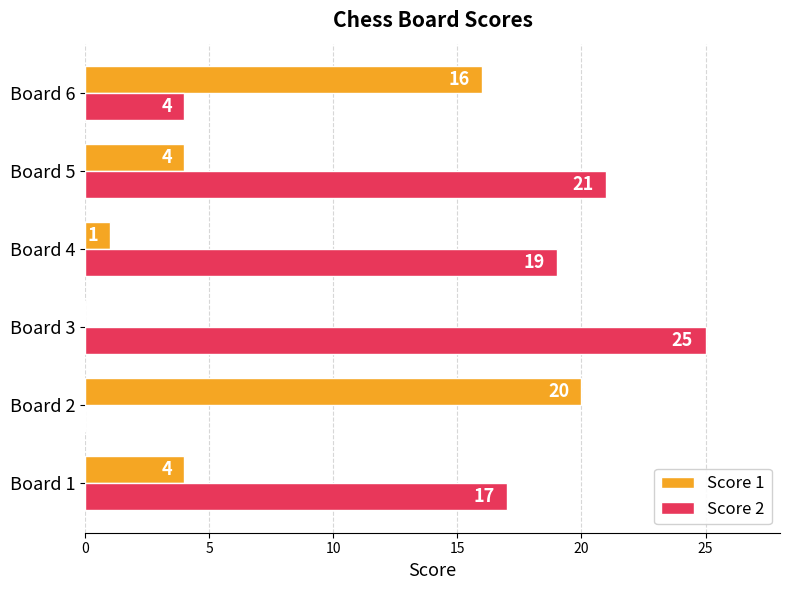

At which label does Score 1 reach its peak?

Board 2